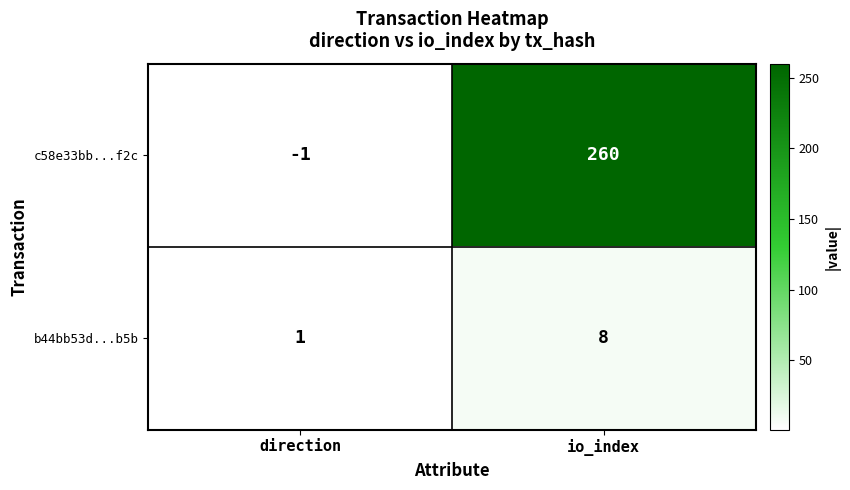

The c58e33bb...f2c series shows -1 at direction. True or false?

True